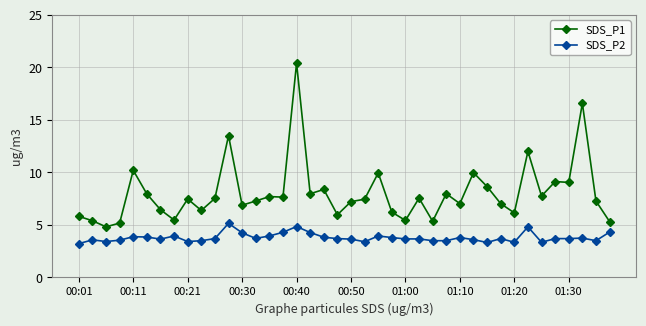

Which series has the largest range (max minus min)?

SDS_P1